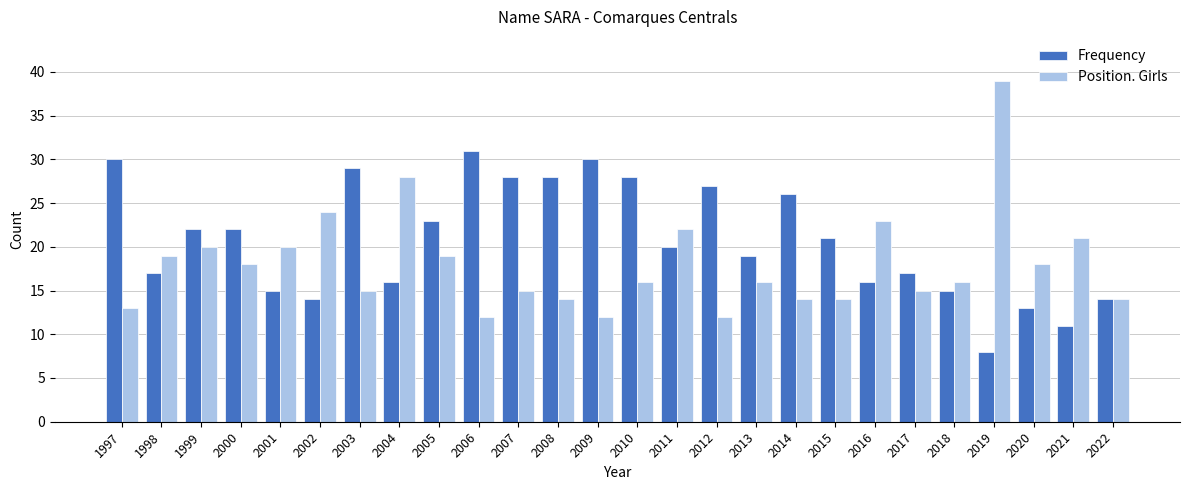

What is the sum of all Frequency values?

540